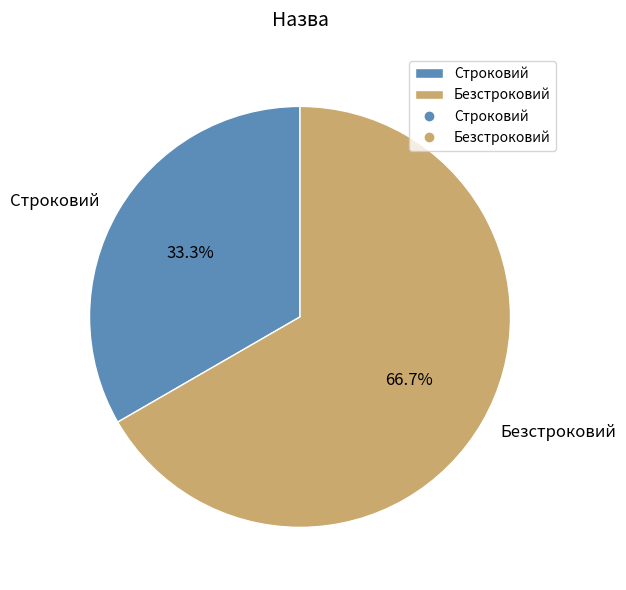

Does Строковий account for over 50% of the chart?

No